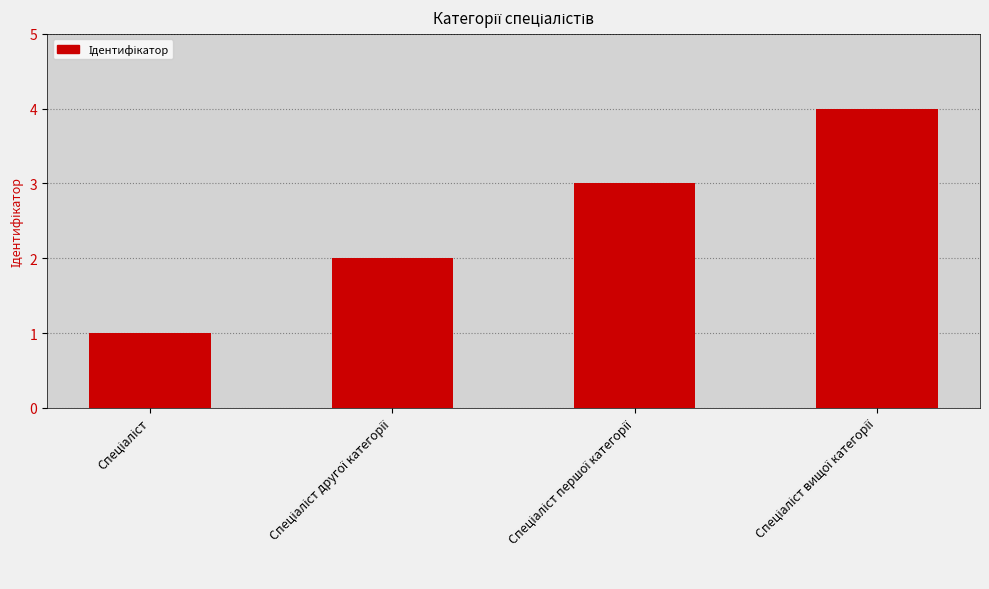

What is the sum of all values?

10